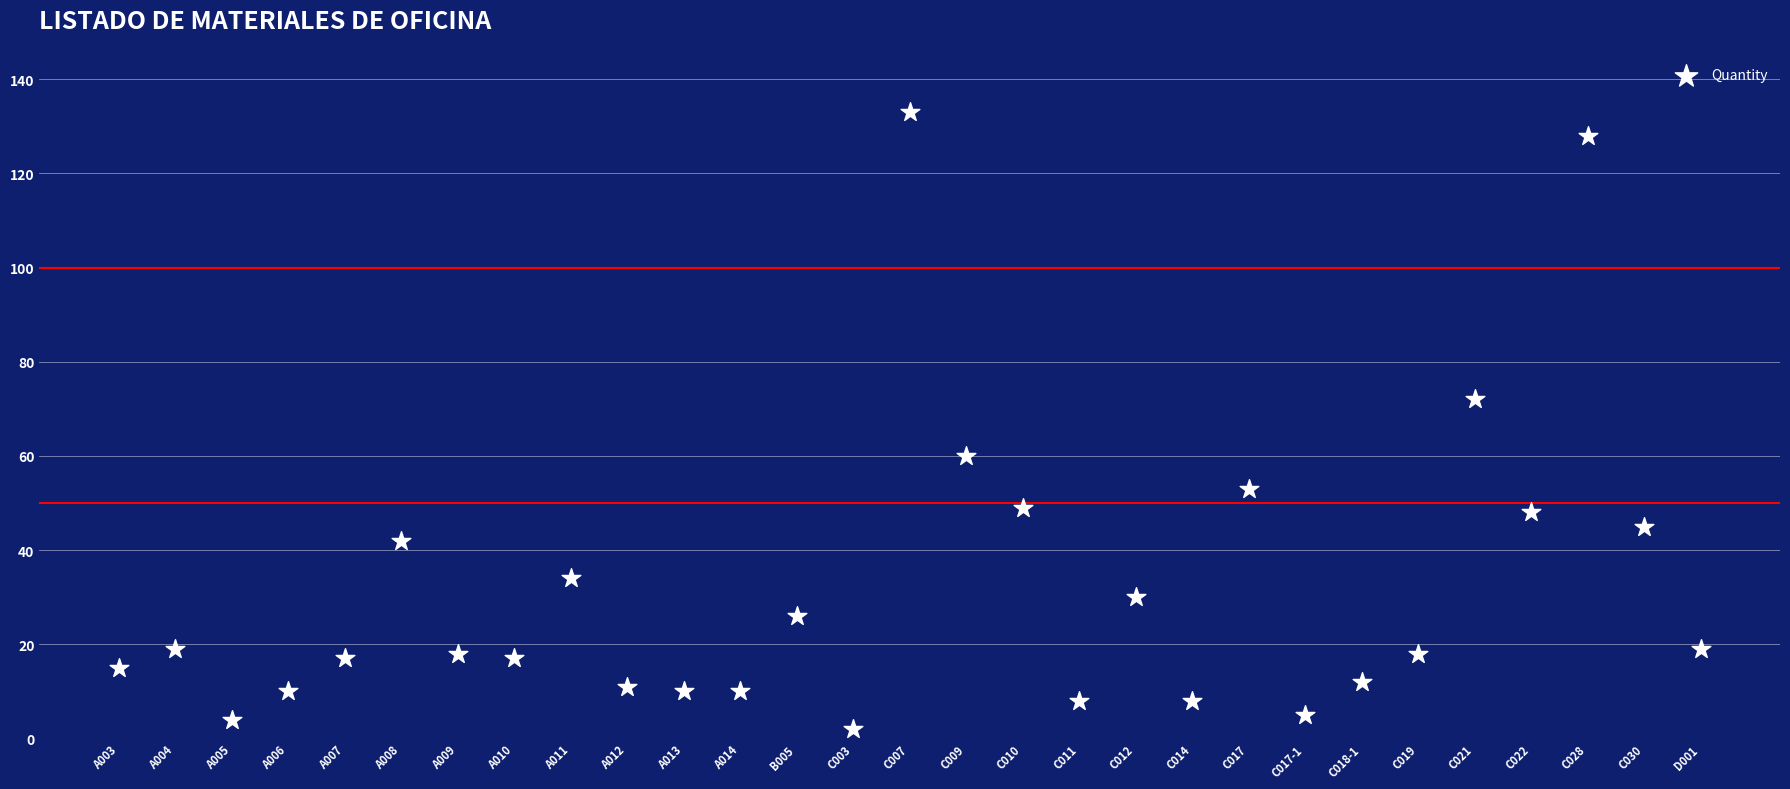

What Y value in the scatter plot is closest to 67?

72